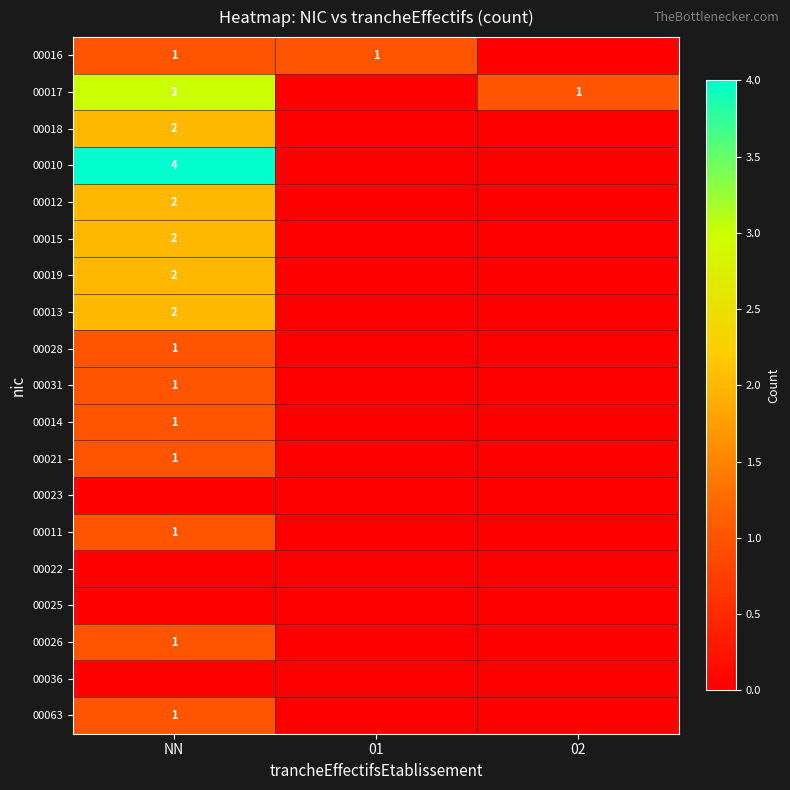

At which category is the sum across all series the highest?

NN